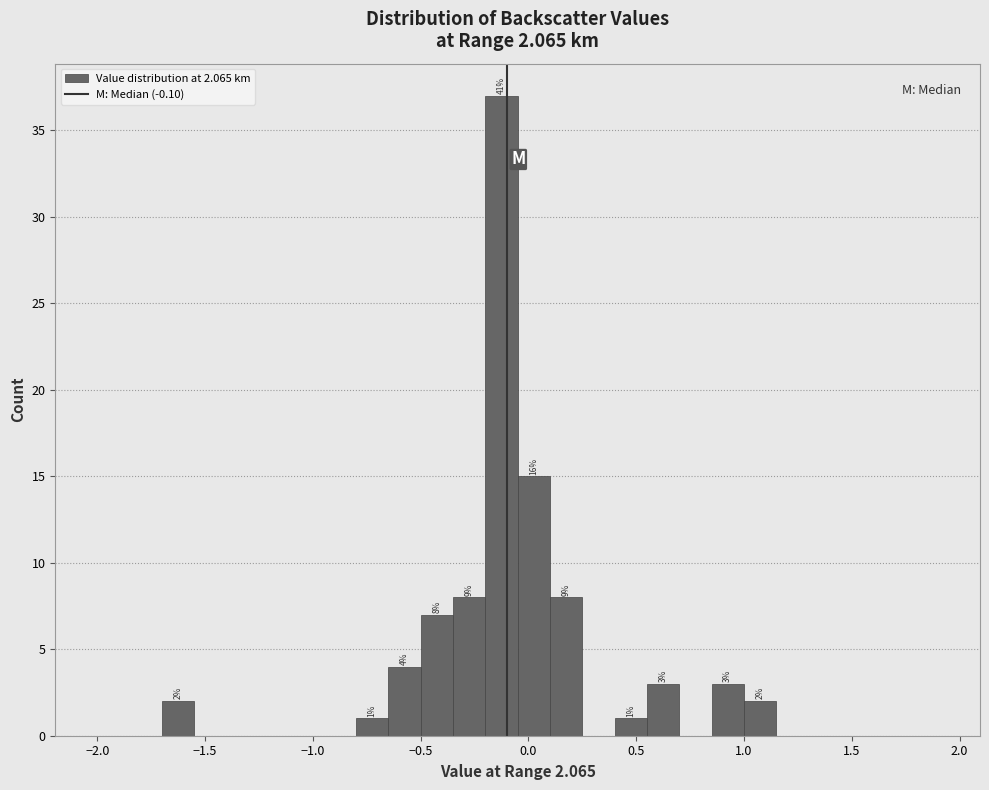

Read against the x-axis, roughly where is the centre of the tallest bar?

-0.10